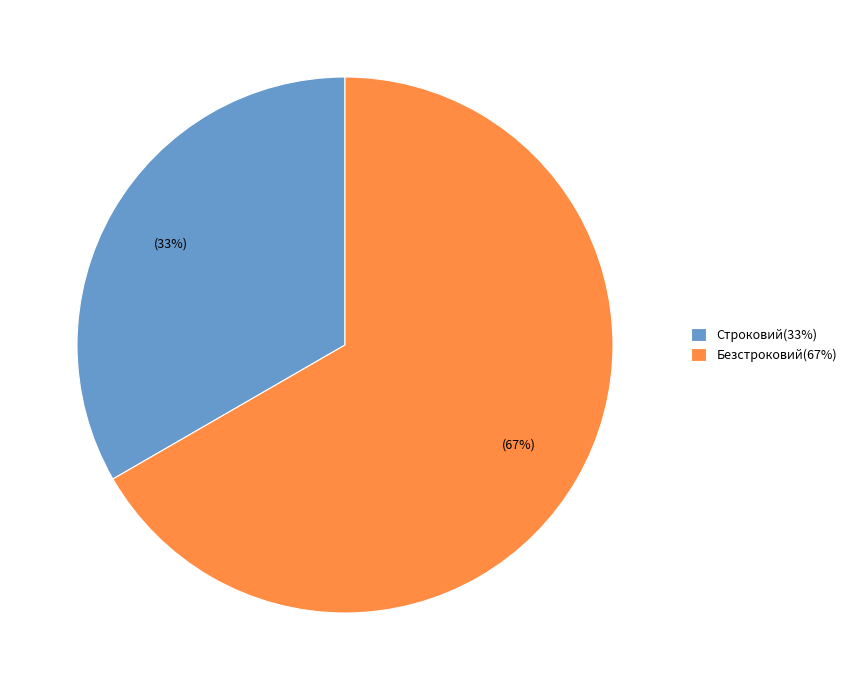

True or false: Строковий(33%) accounts for 33% of the total.

True